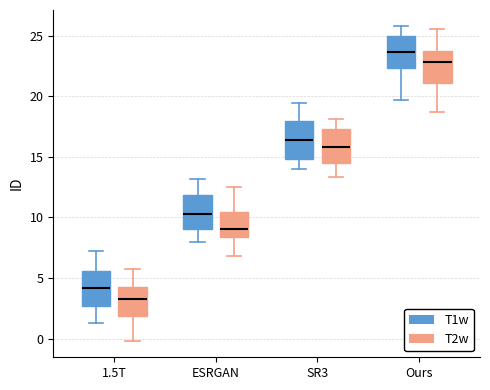

Where is the lower edge of the box for SR3 (T2w) on the y-axis? The values are not printed on the chart, so give them approximately, as read against the axis.

14.5